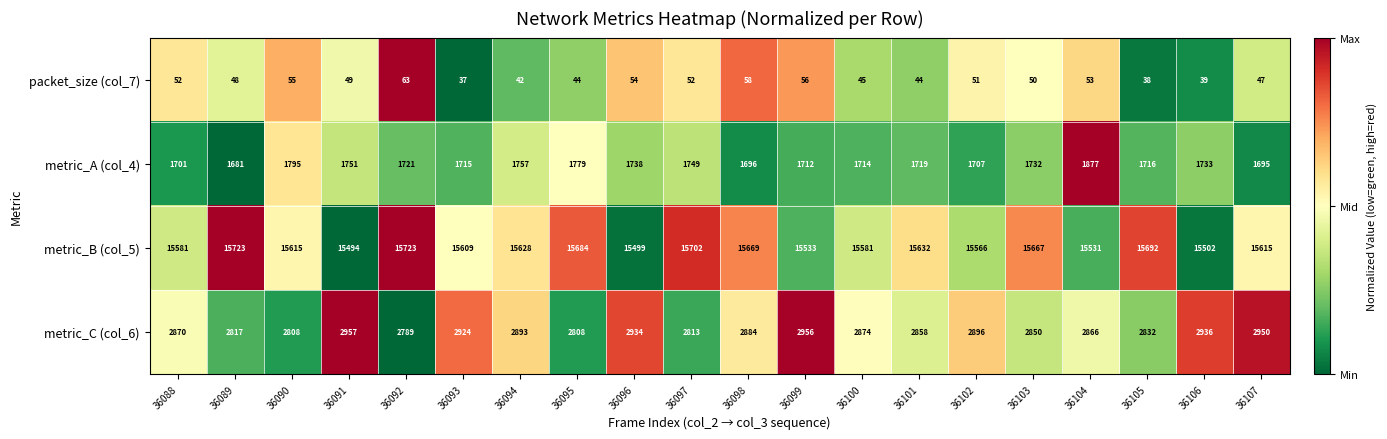

How many categories are shown in the chart?

20